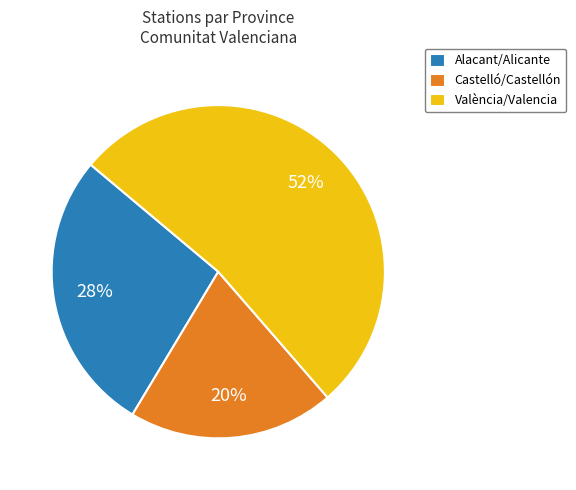

What is the largest slice in the pie chart?

València/Valencia